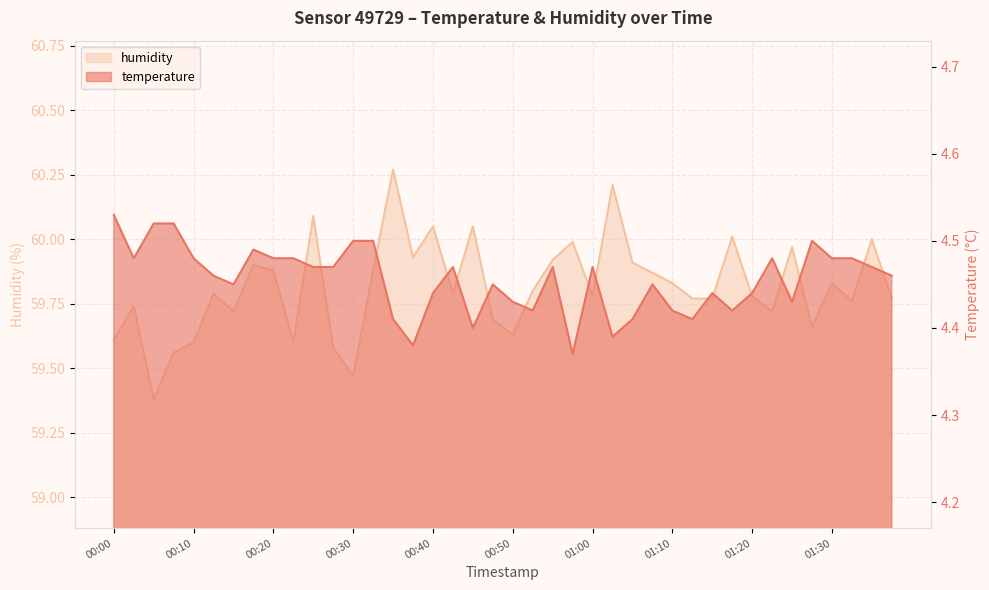

What is the approximate value of humidity at 00:42?

59.8